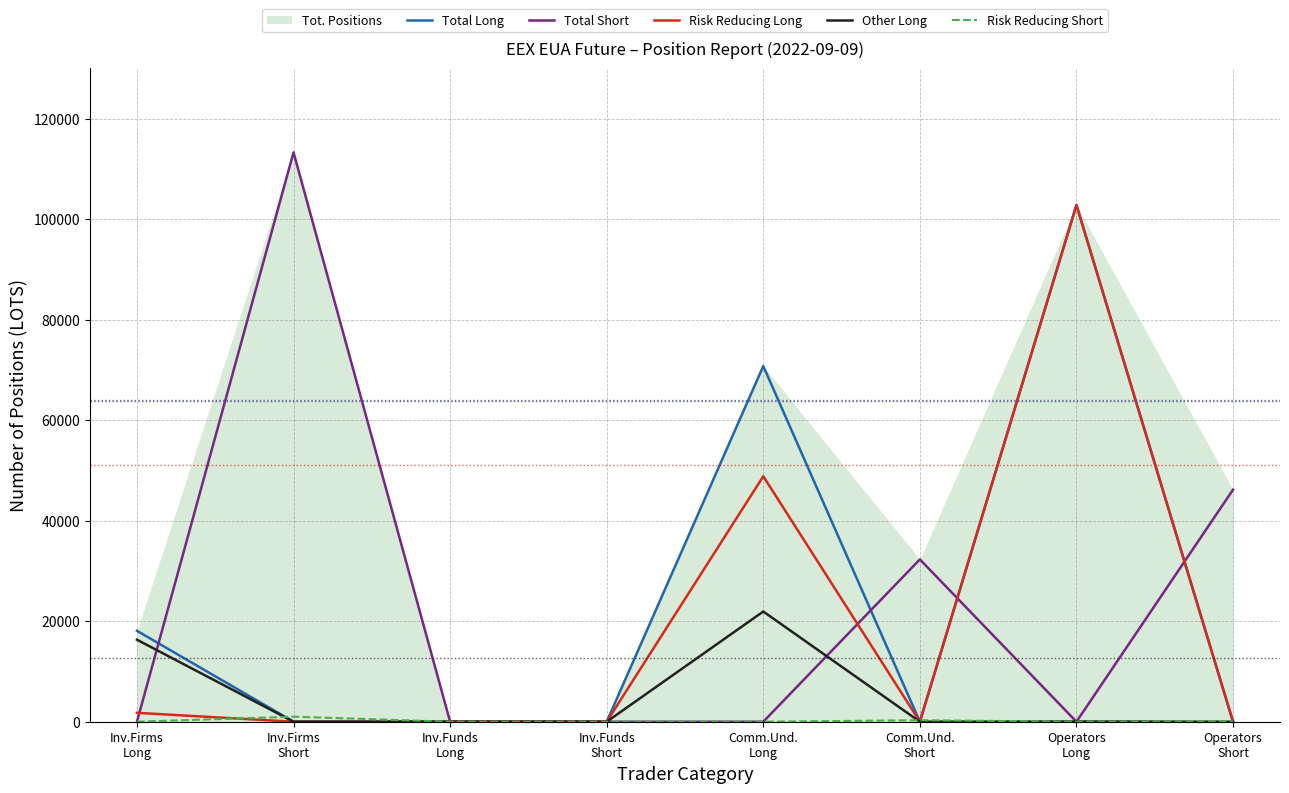

Does the chart have visible grid lines?

Yes